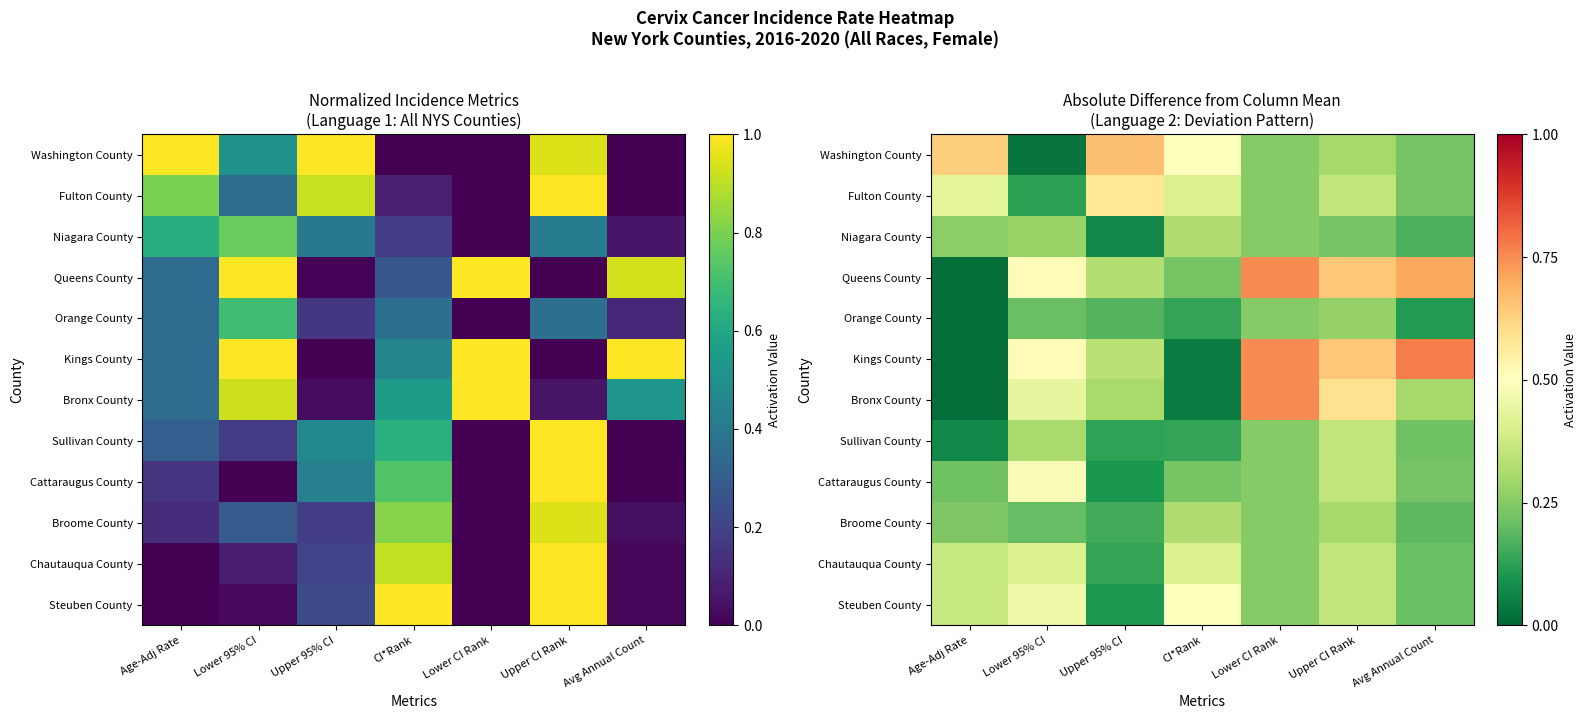

List the series in order of their peak value, highest first.

Kings County, Queens County, Bronx County, Washington County, Fulton County, Steuben County, Cattaraugus County, Chautauqua County, Sullivan County, Broome County, Niagara County, Orange County